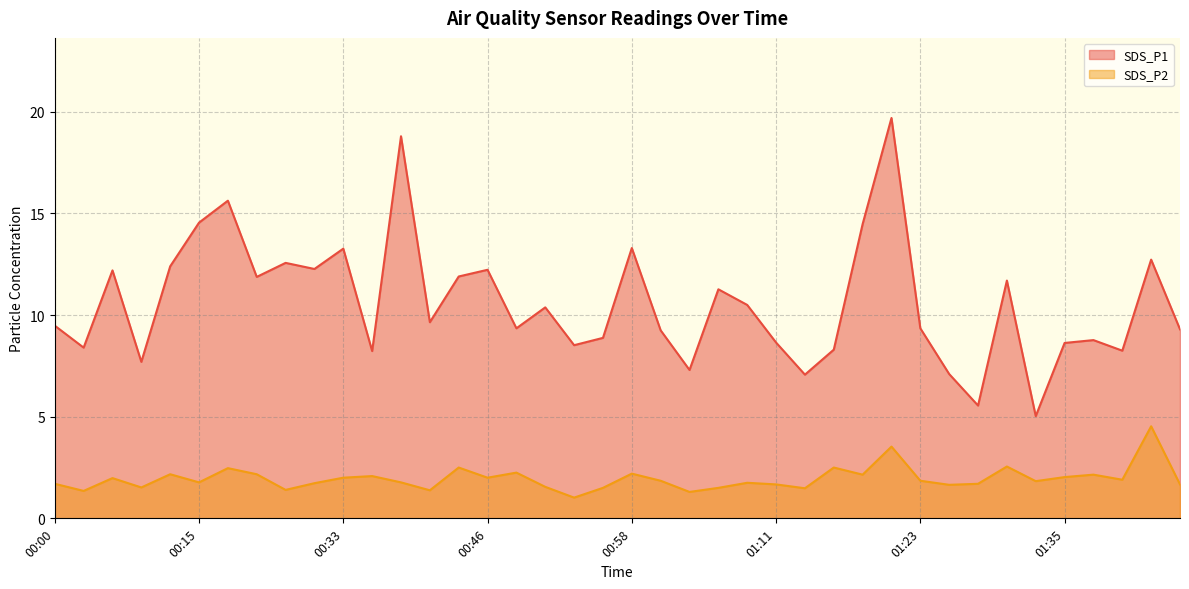

True or false: SDS_P2 and SDS_P1 intersect in this chart.

False